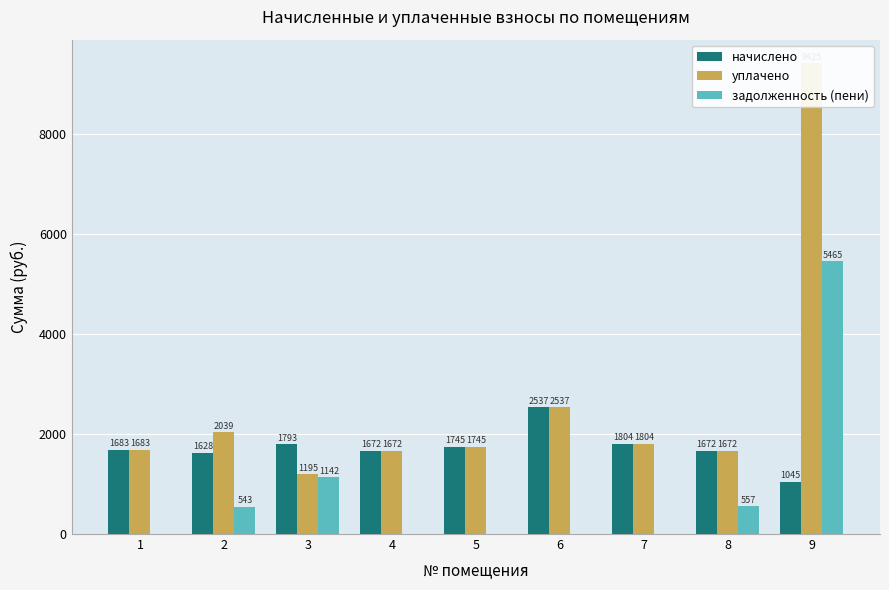

Which series has the largest range (max minus min)?

уплачено